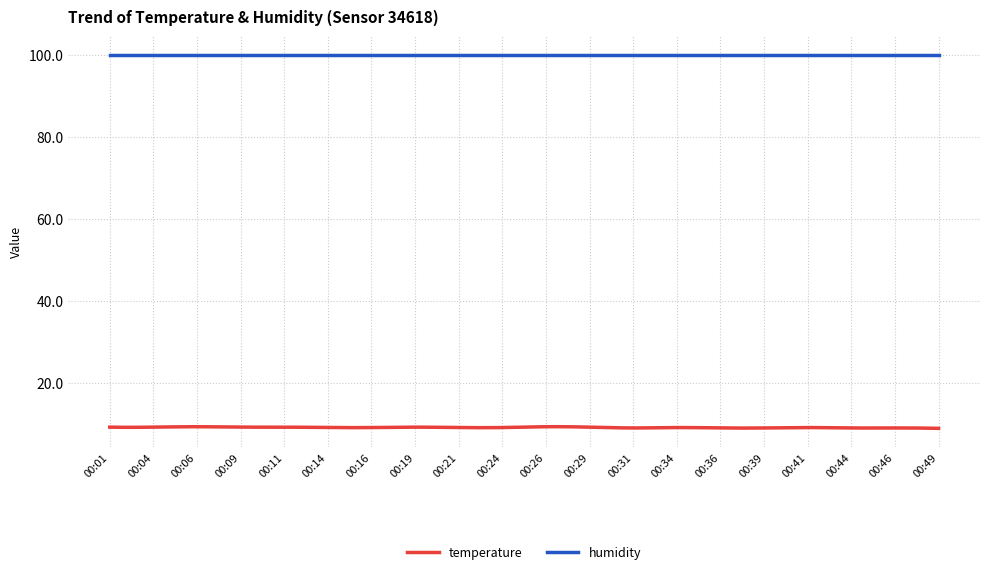

At how many categories does at least one series exceed 58?

300